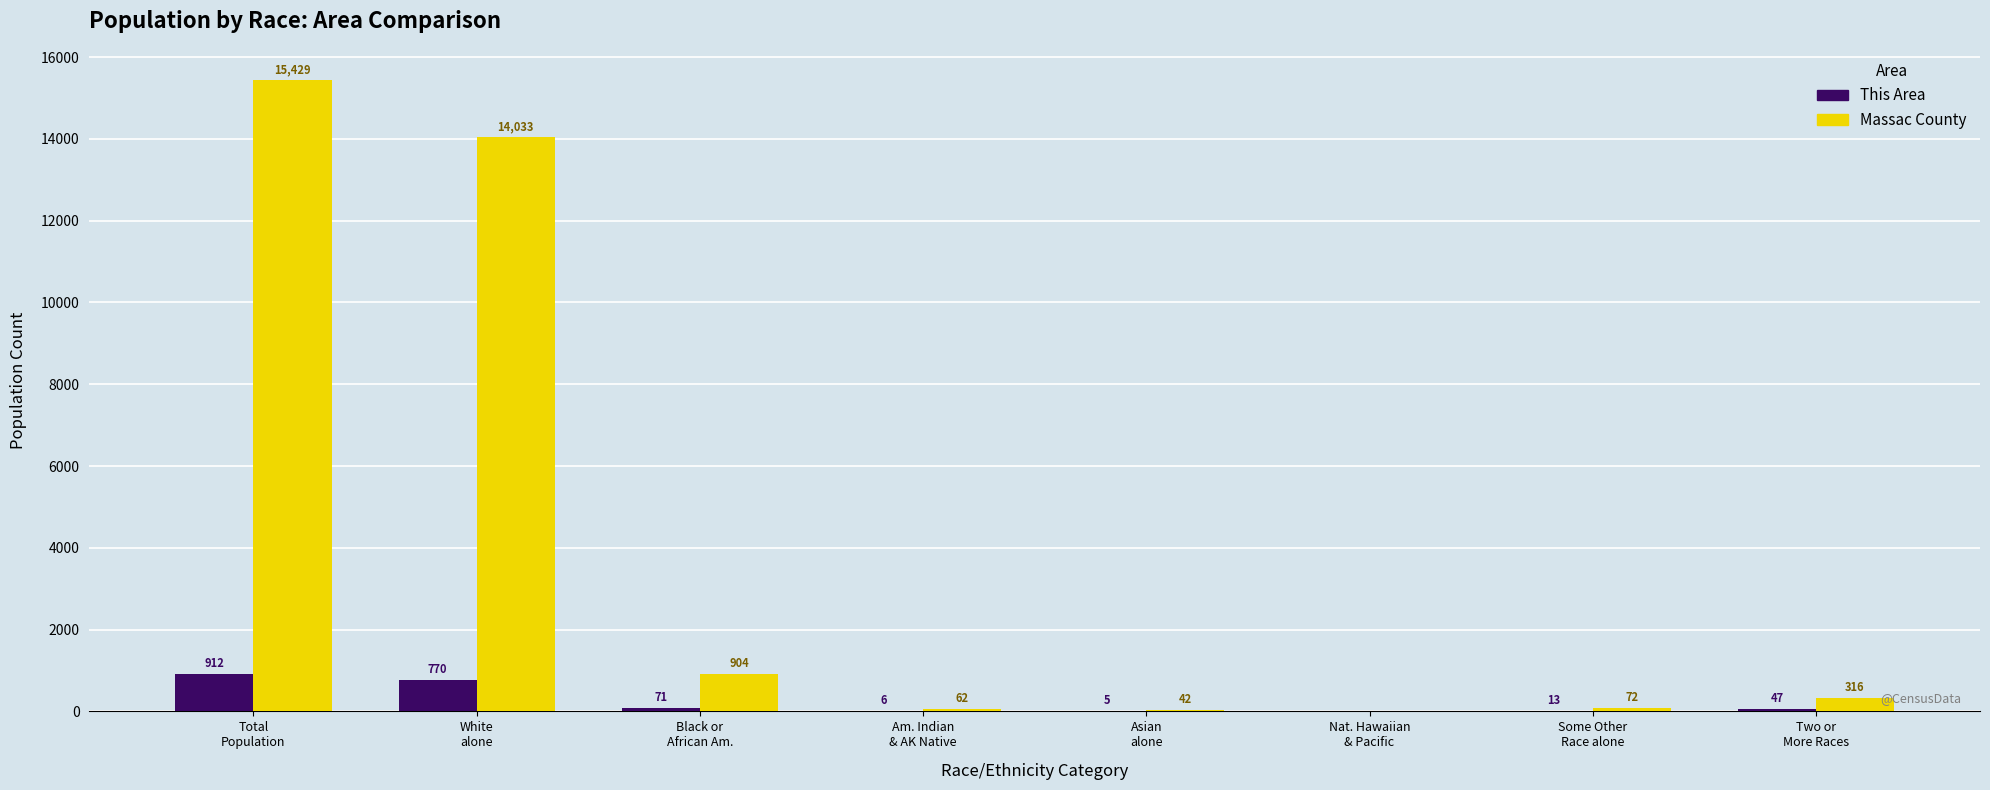

How many groups of bars are there?

8